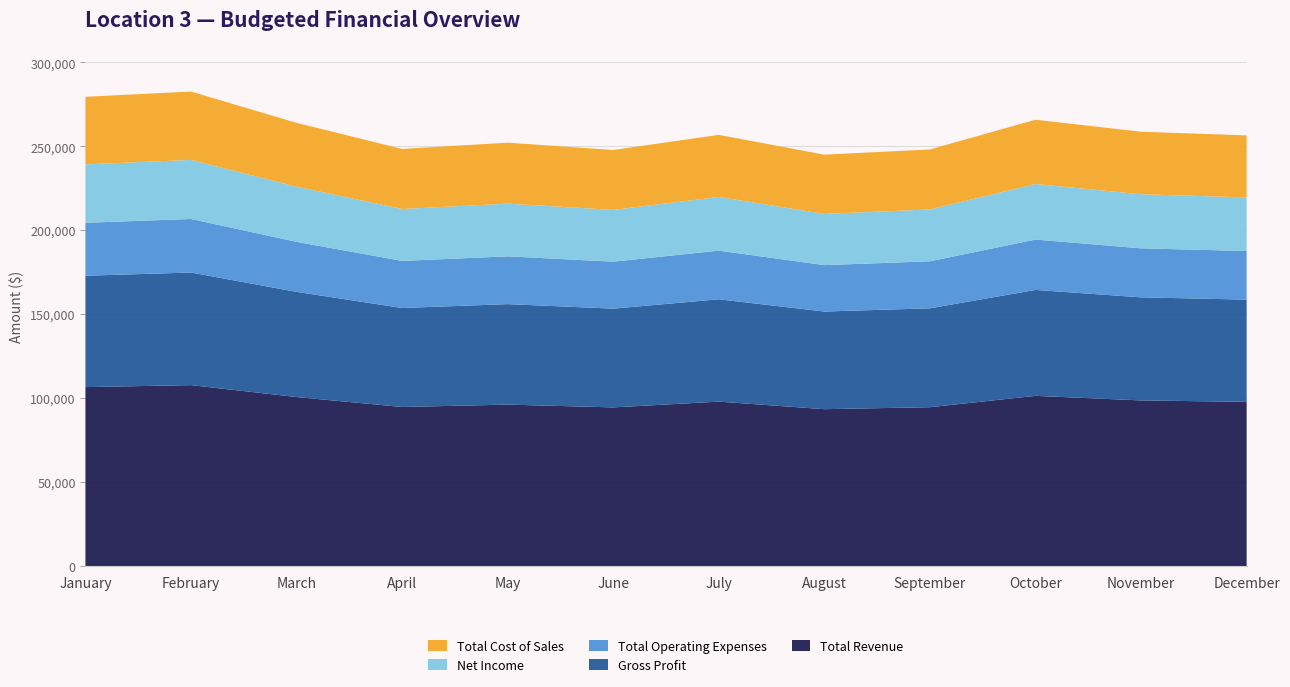

Reading right to left, transcribe all the data shown in this chart.

Total Revenue: December=97835	November=98669	October=101394	September=94642	August=93456	July=97957	June=94523	May=96182	April=94759	March=100683	February=107789	January=106604
Gross Profit: December=60889	November=61408	October=63104	September=58902	August=58164	July=60964	June=58828	May=59860	April=58975	March=62661	February=67085	January=66347
Total Operating Expenses: December=28950	November=29197	October=30003	September=28004	August=27653	July=28986	June=27970	May=28461	April=28040	March=29792	February=31894	January=31544
Net Income: December=31939	November=32211	October=33101	September=30898	August=30511	July=31978	June=30858	May=31399	April=30935	March=32869	February=35191	January=34803
Total Cost of Sales: December=36946	November=37261	October=38290	September=35740	August=35292	July=36993	June=35695	May=36322	April=35784	March=38022	February=40704	January=40257